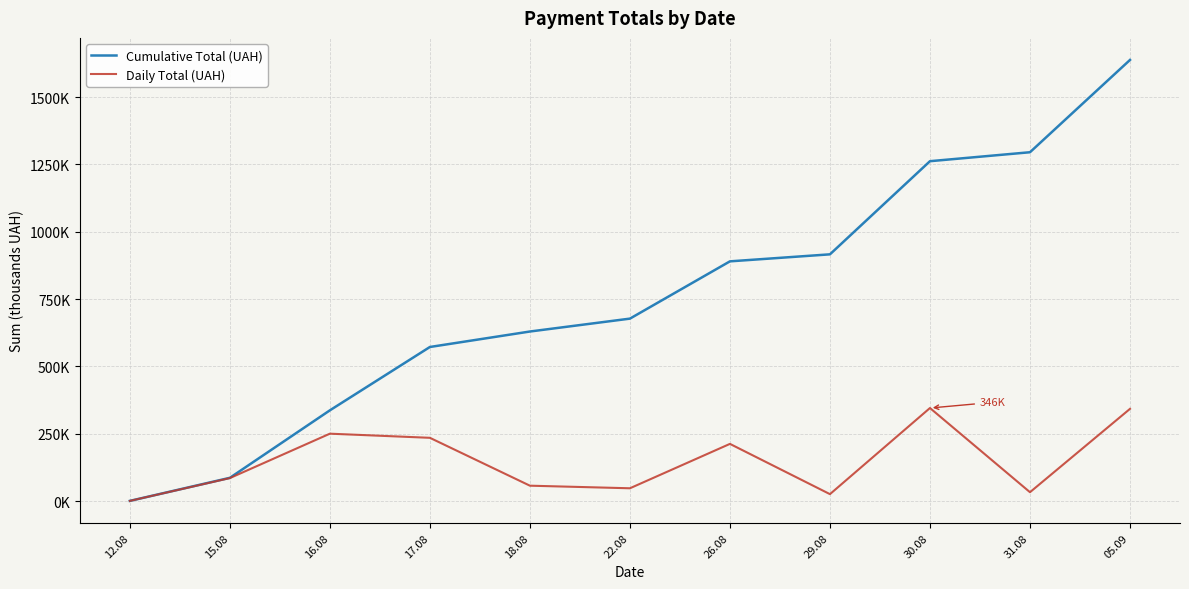

Rank the series by their average value, from highest to lowest.

Cumulative Total (UAH), Daily Total (UAH)